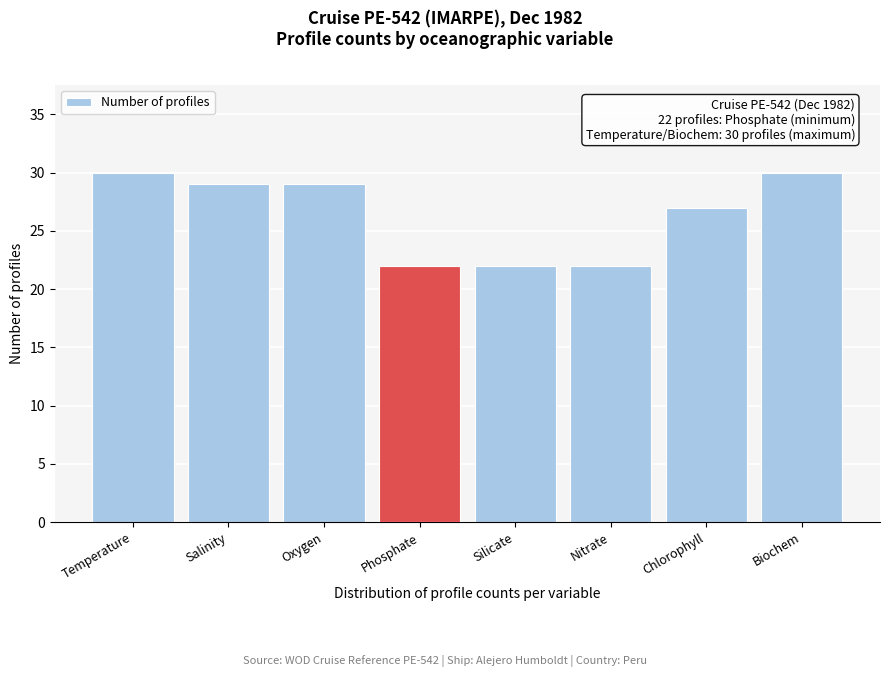

Reading left to right, transcribe all the data shown in this chart.

30	29	29	22	22	22	27	30